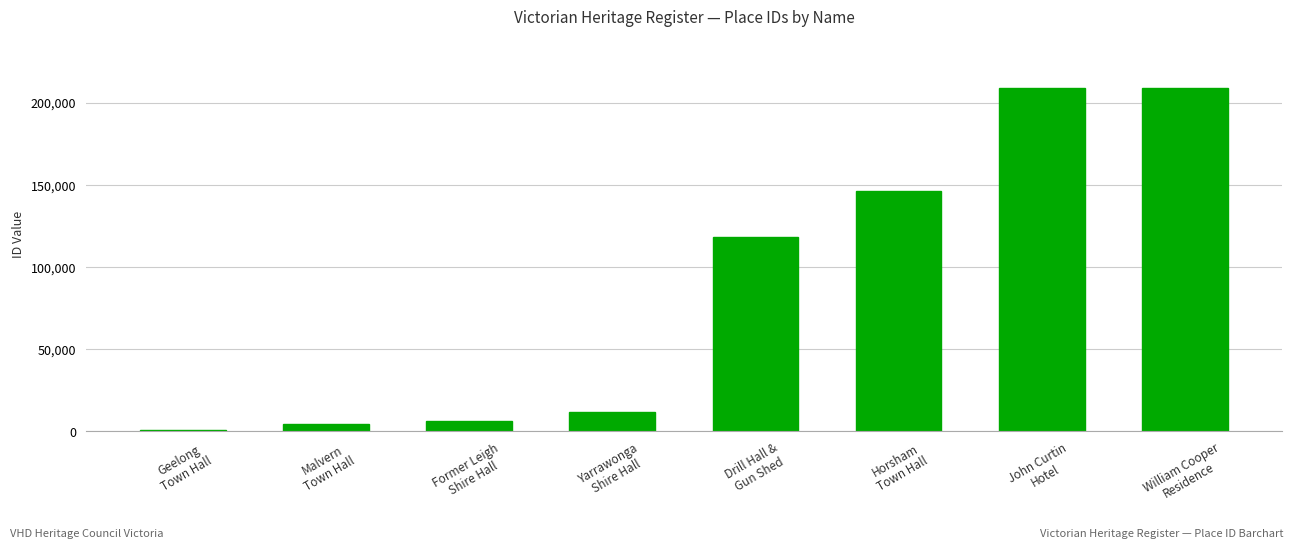

What is the maximum value shown in the chart?

208949